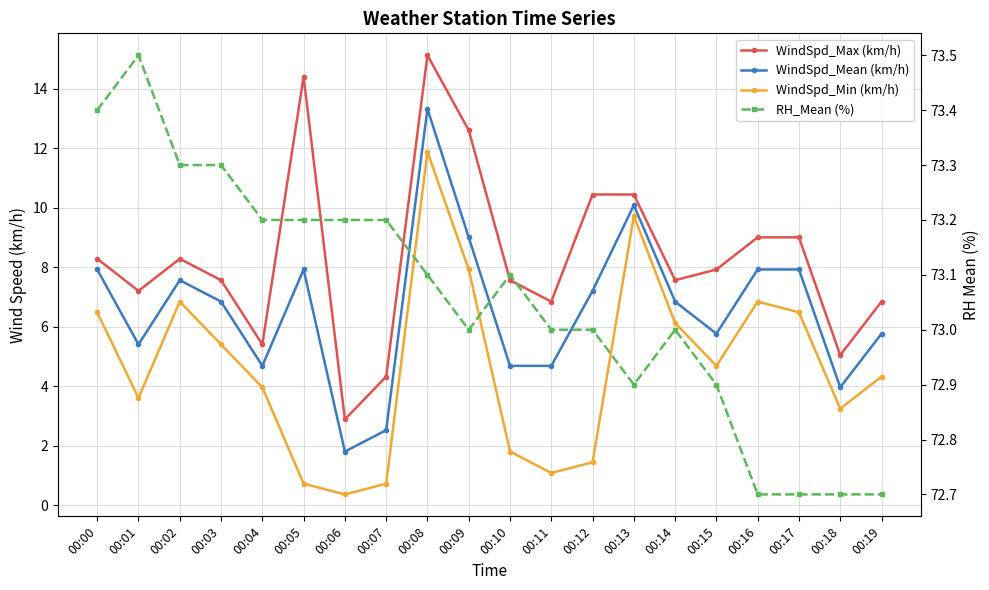

Which series changed the most between 00:01 and 00:04?

WindSpd_Max (km/h)